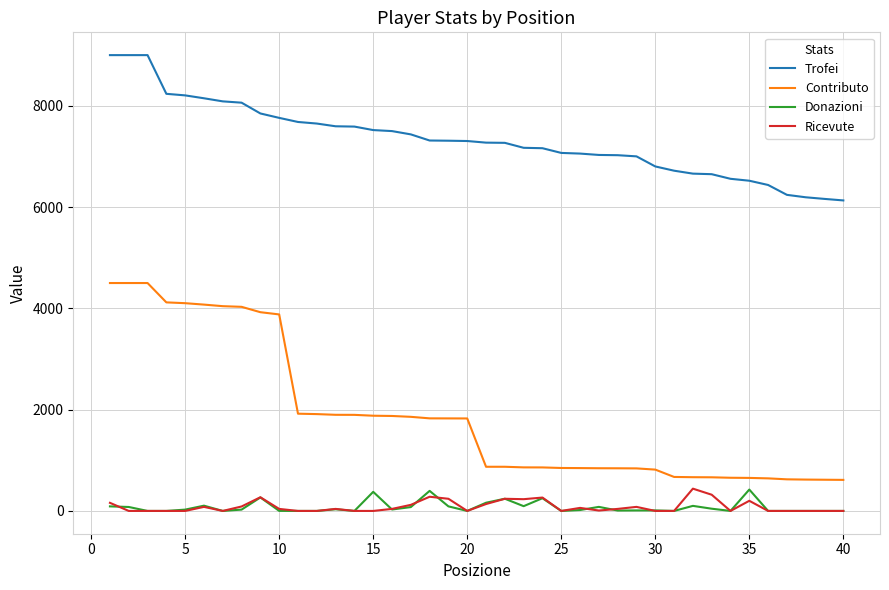

True or false: Trofei and Donazioni cross at least once.

False